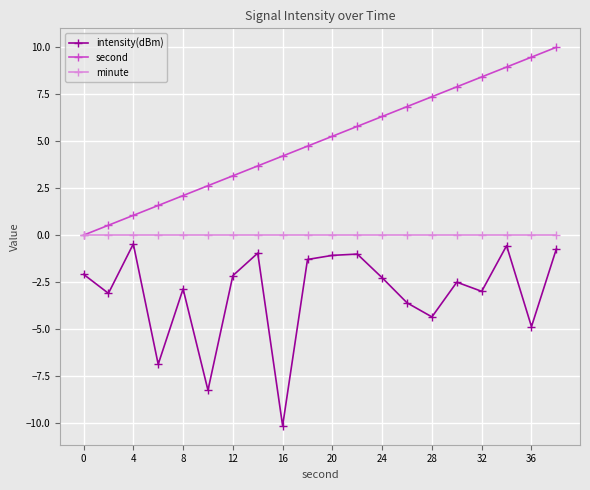

How many data points does each series have?

20